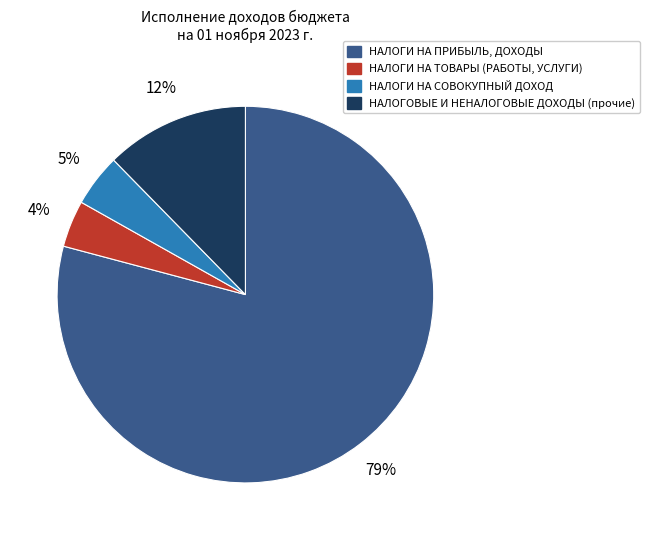

Approximately how many times larger is the value at НАЛОГИ НА СОВОКУПНЫЙ ДОХОД compared to НАЛОГОВЫЕ И НЕНАЛОГОВЫЕ ДОХОДЫ (прочие)?

0.4